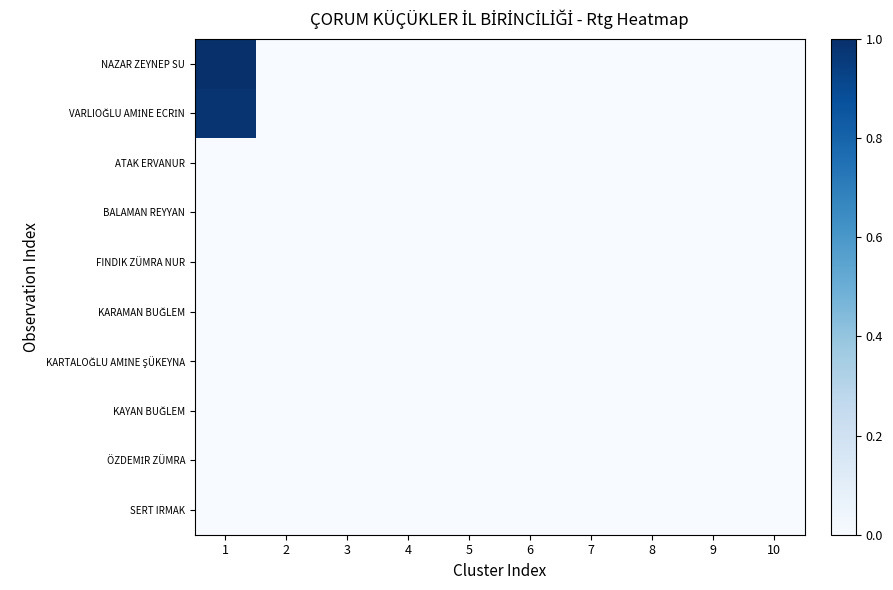

Which series changed the most between 1 and 9?

NAZAR ZEYNEP SU